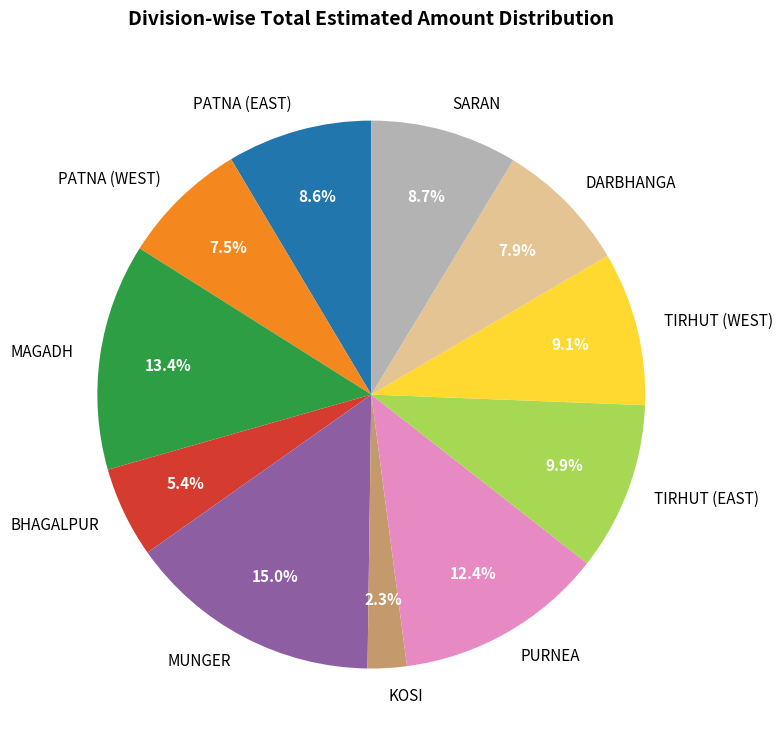

True or false: BHAGALPUR accounts for 1% of the total.

False